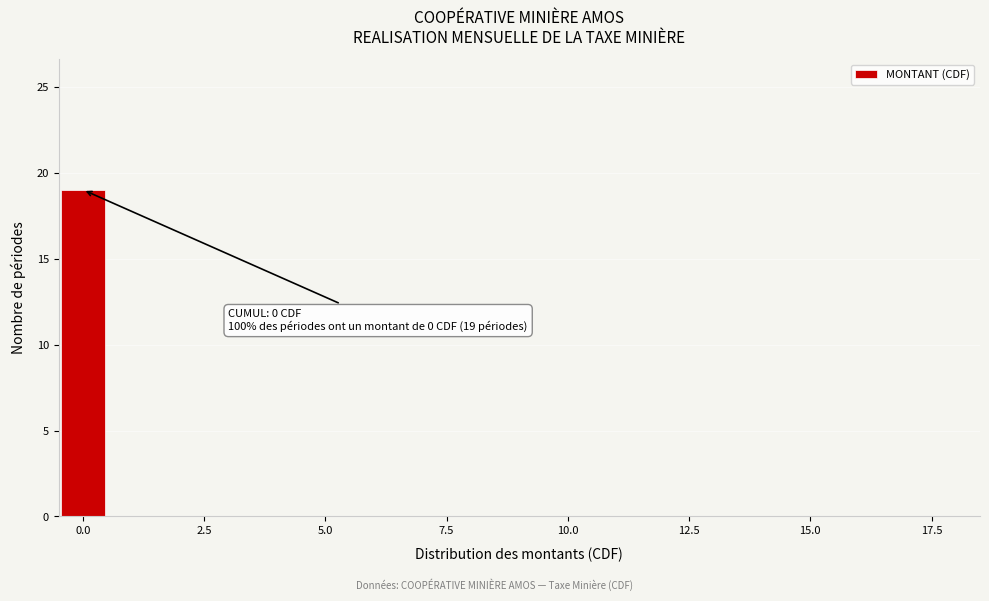

Read against the x-axis, roughly where is the centre of the tallest bar?

0.0